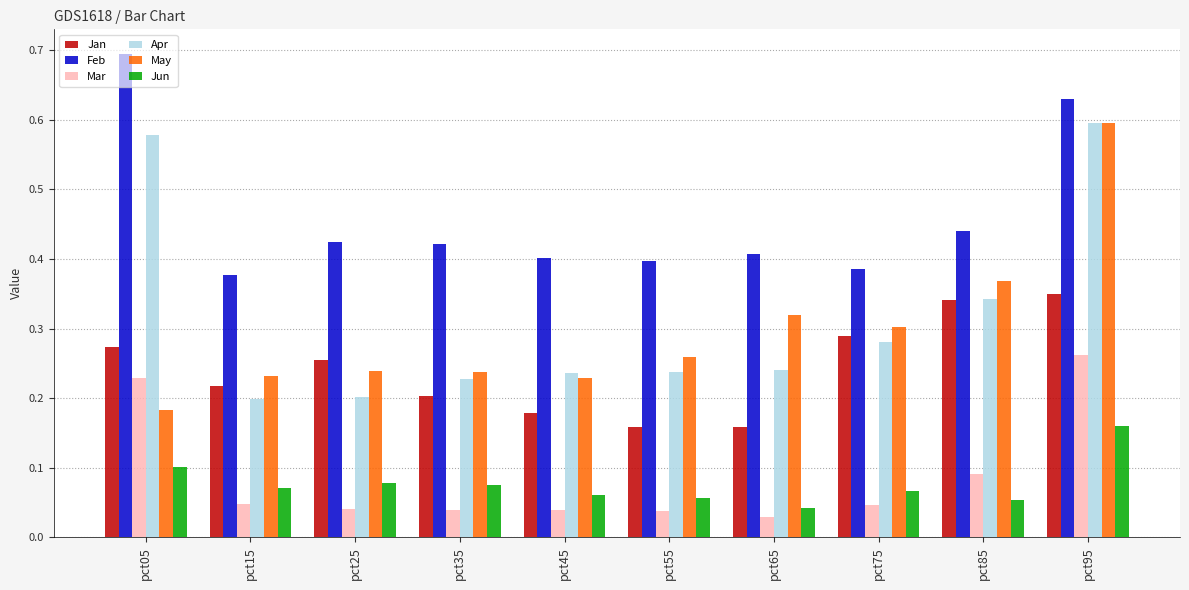

The May series shows 0.4 at pct15. True or false?

False